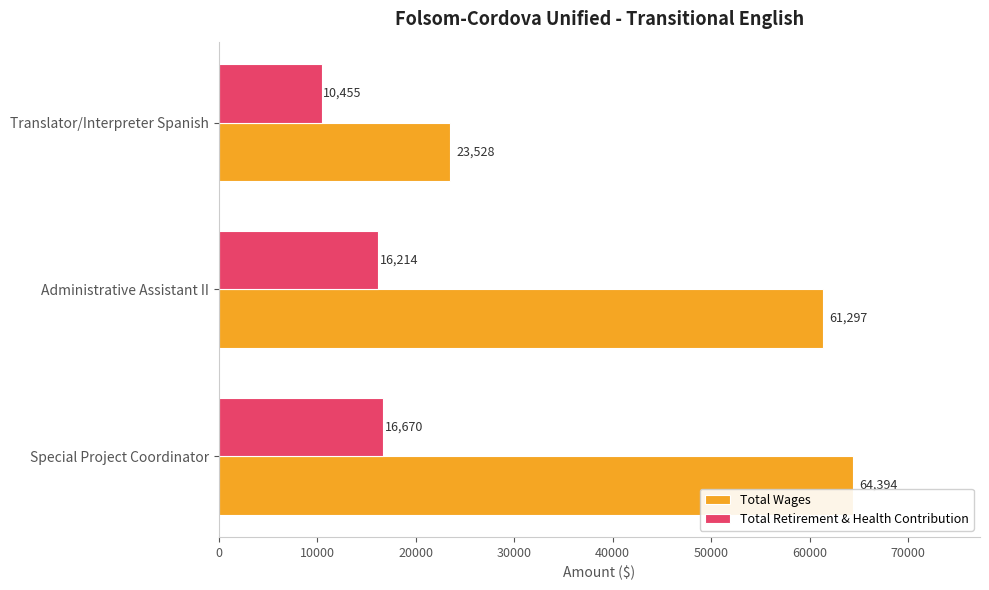

What is the difference between the maximum and minimum values in the Total Wages series?

40866